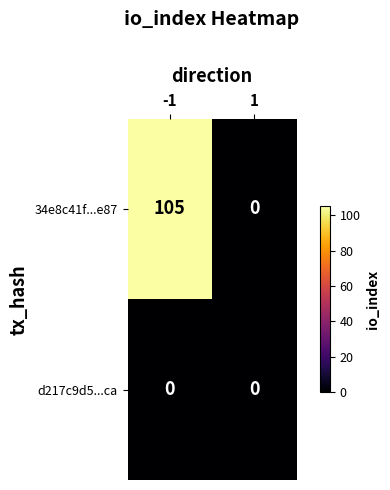

Rank the series by their maximum value, from lowest to highest.

d217c9d5...ca, 34e8c41f...e87